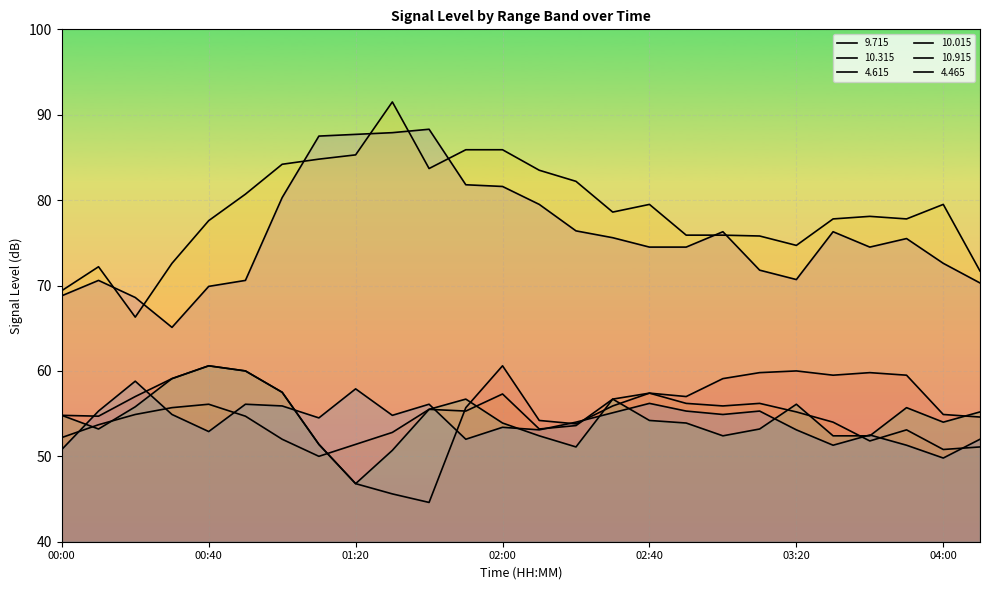

The 10.015 series shows 56.7 at 01:50. True or false?

True